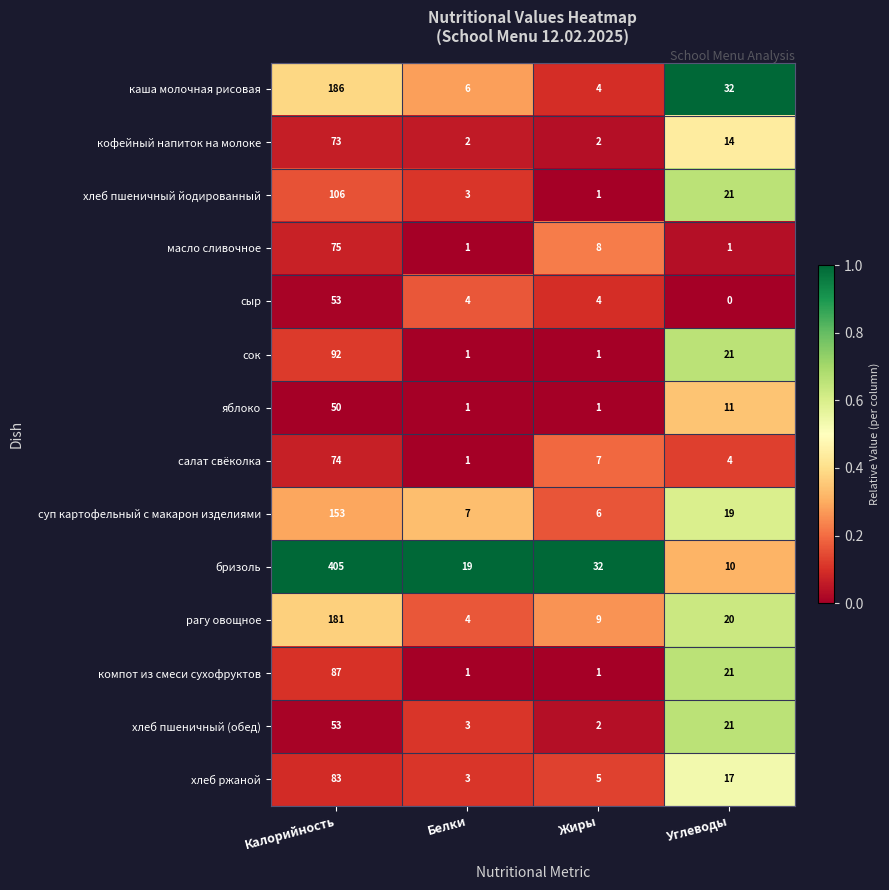

What is the total value across all series at Белки?

56